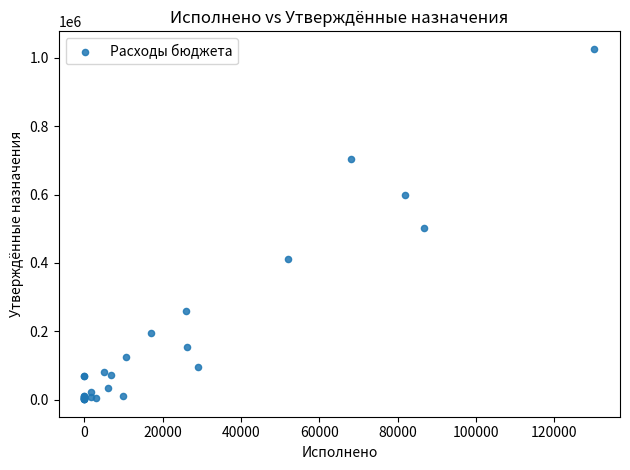

What Y value in the scatter plot is closest to 513753?

501800.0